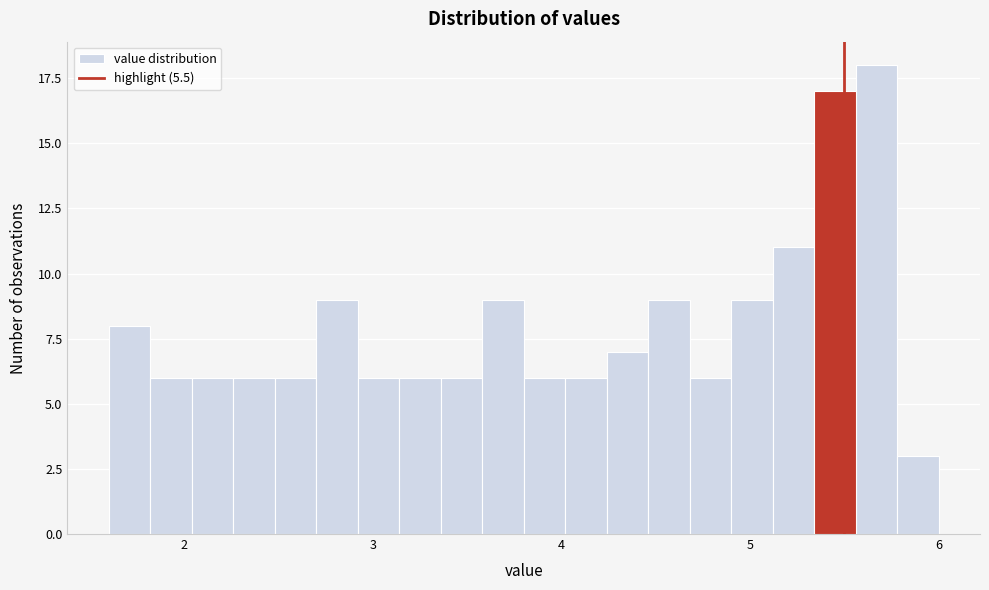

Read against the x-axis, roughly where is the centre of the tallest bar?

5.7